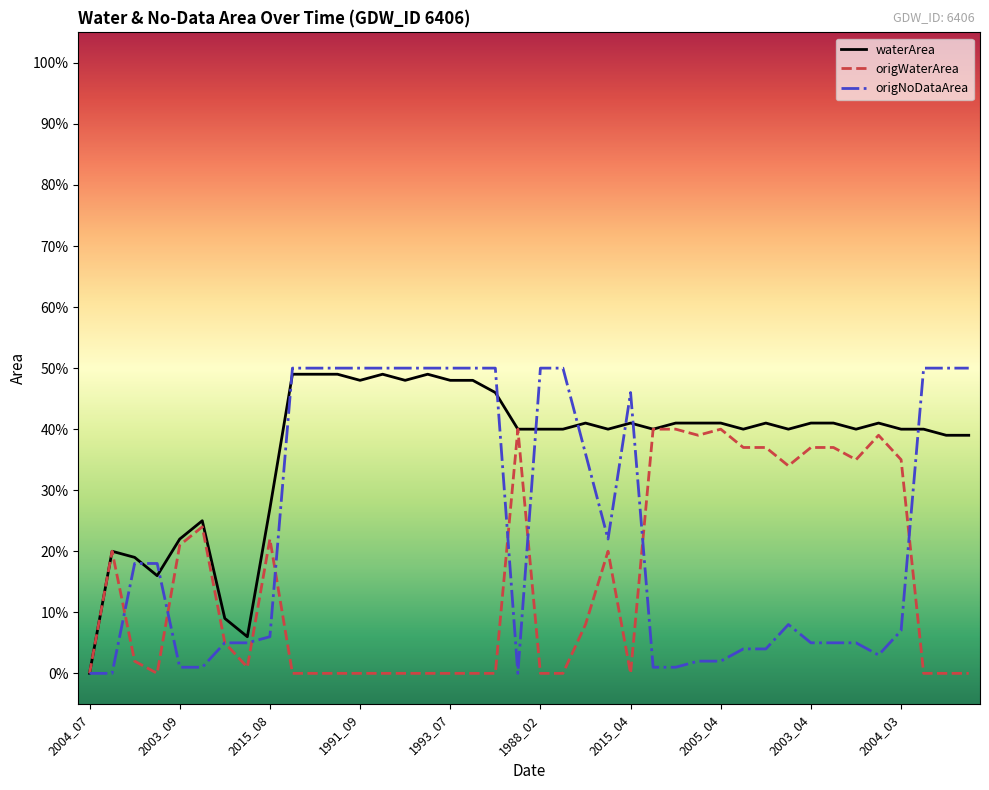

Does the chart display data point markers on the line(s)?

No